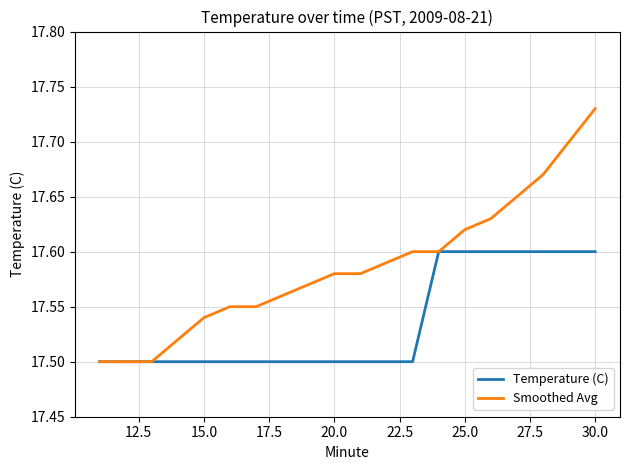

Which series has the widest spread of values?

Smoothed Avg